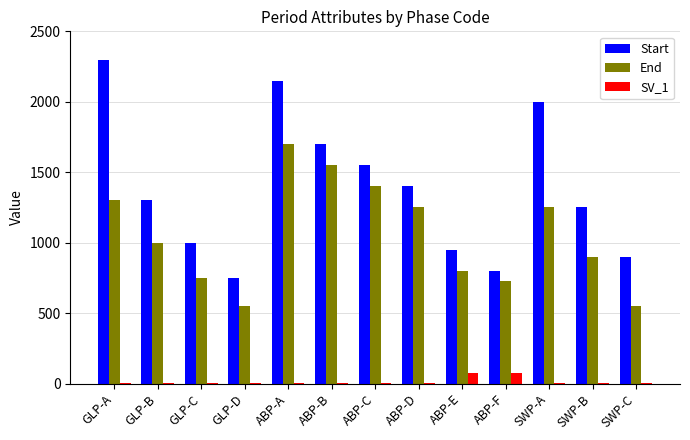

True or false: SV_1 has a value of 4 at GLP-C.

True